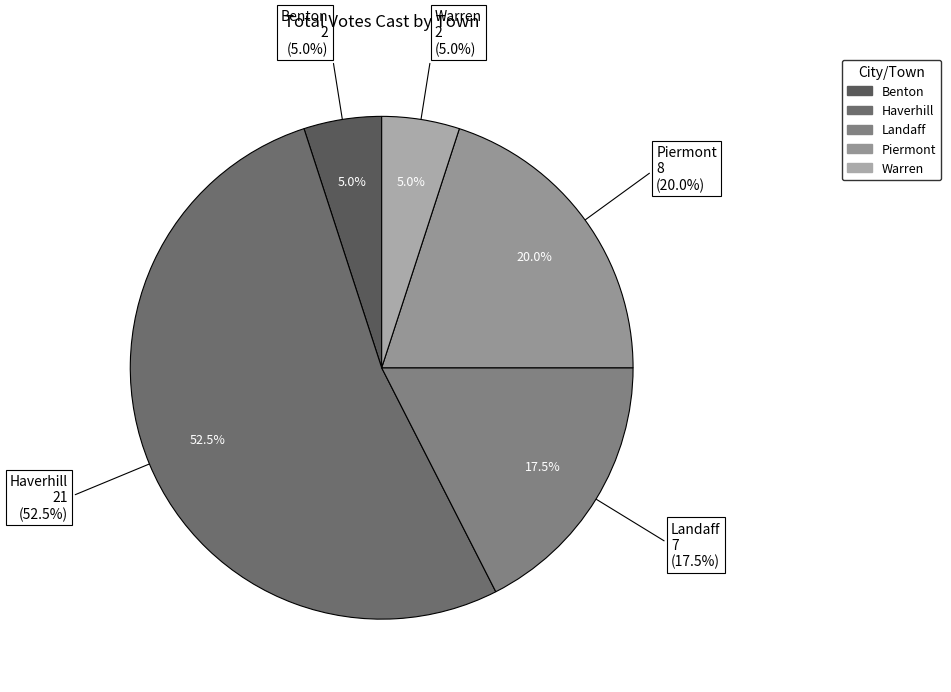

What percentage is the Benton slice, to the nearest percent?

5%